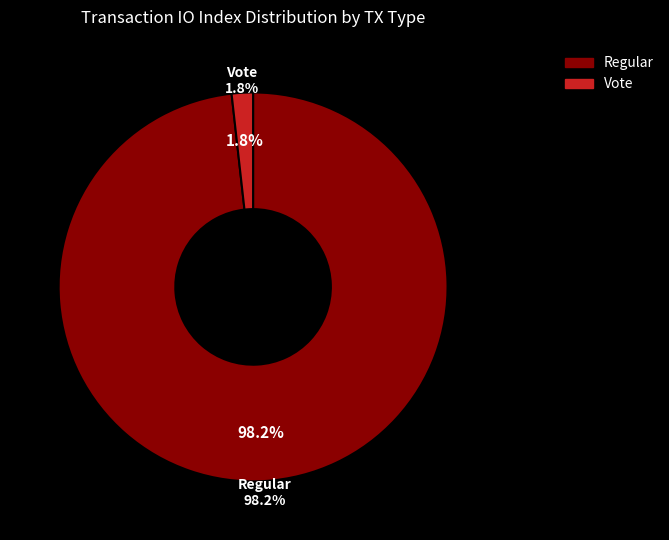

What percentage is the Vote (io_index=3) slice, to the nearest percent?

2%